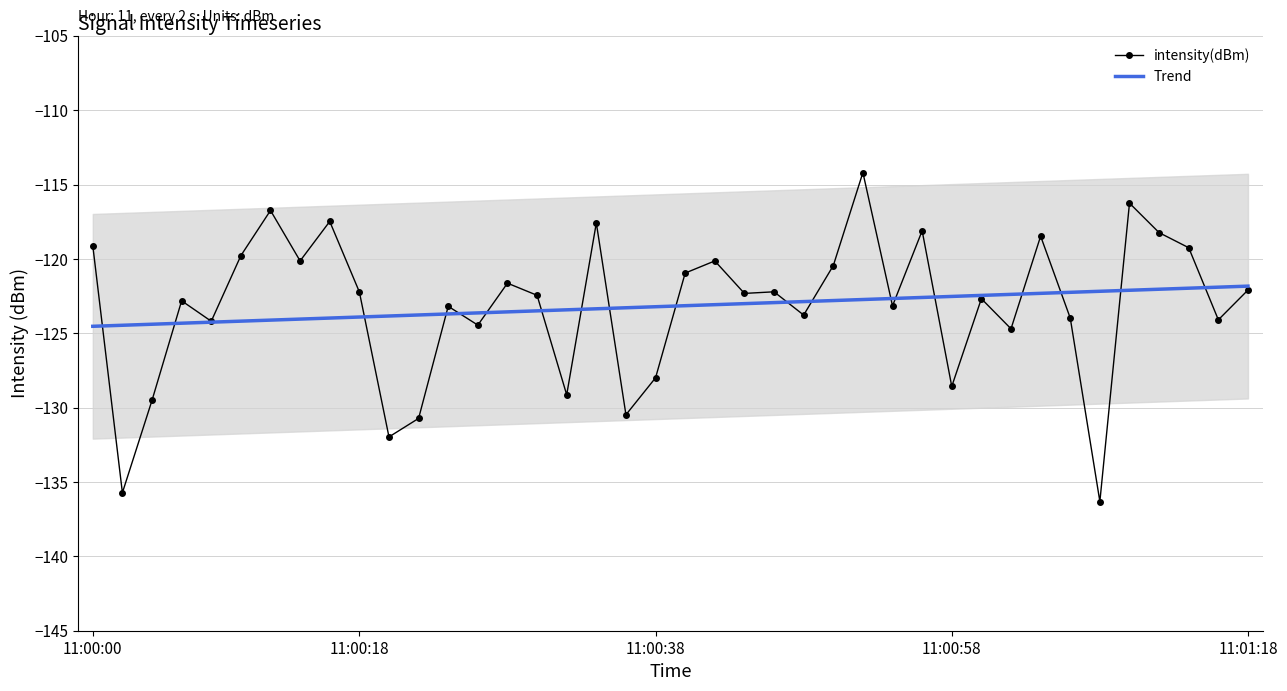

Where is intensity(dBm) nearest to the value -125?

31